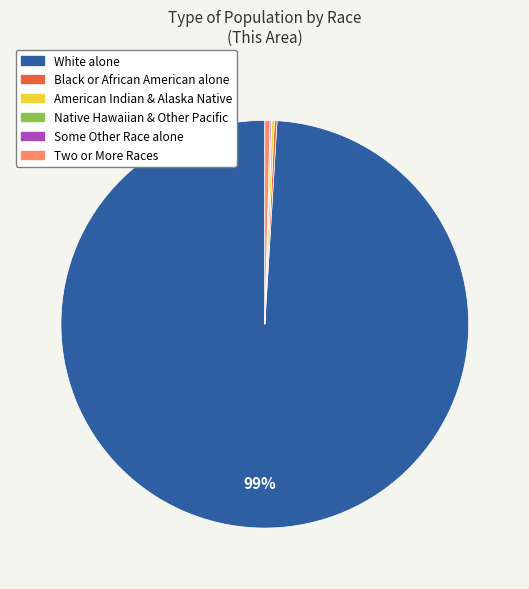

Is there a majority slice in this chart?

Yes